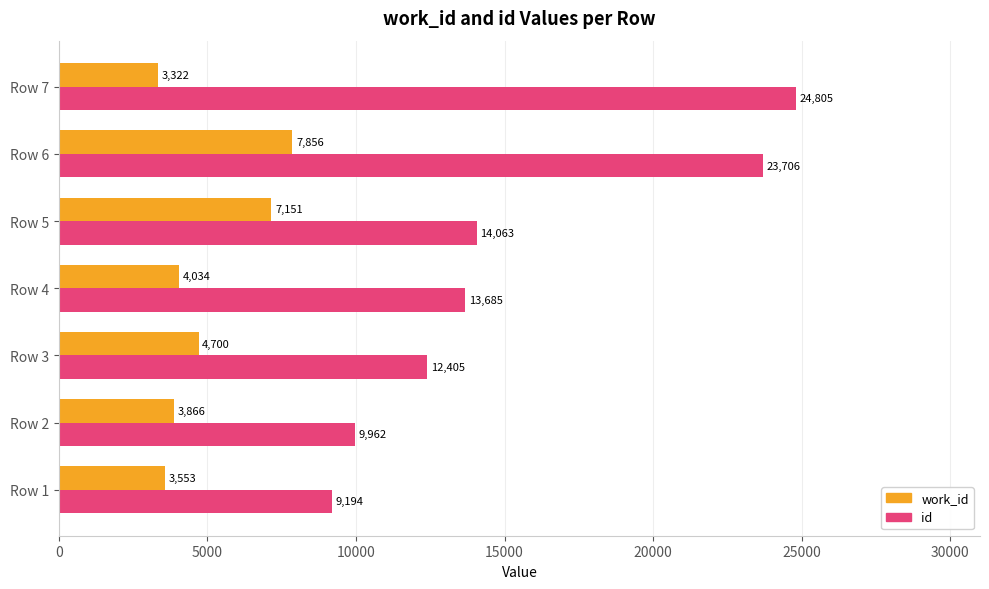

What are all the series names shown in the legend?

work_id, id